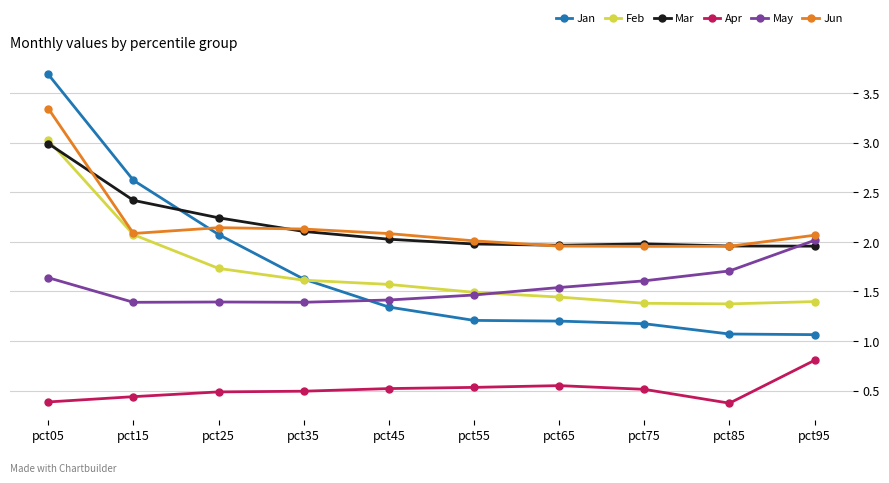

How many values in the Mar series are below 2?

5